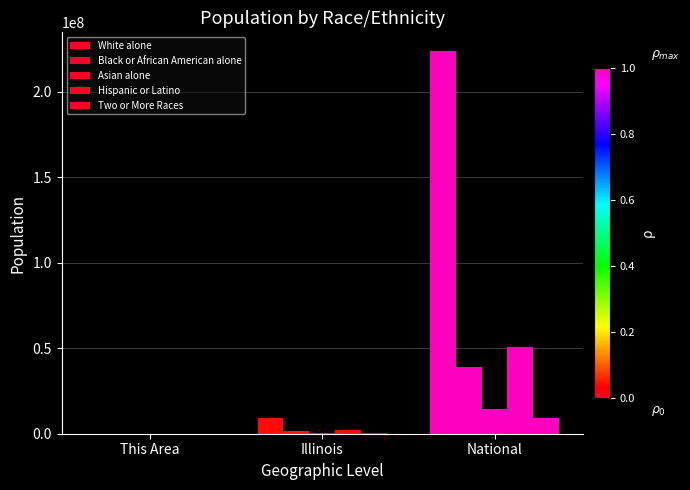

What is the average value of the White alone series?

77578874